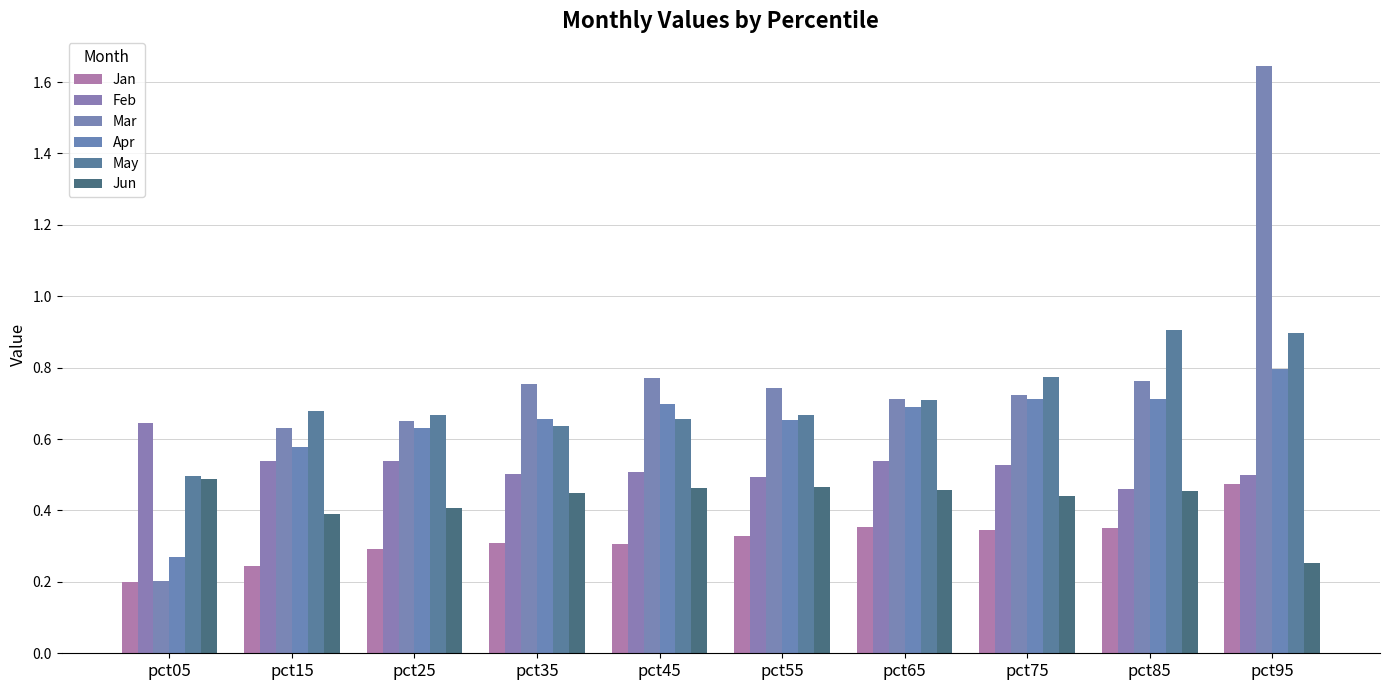

At how many categories does at least one series exceed 0?

10